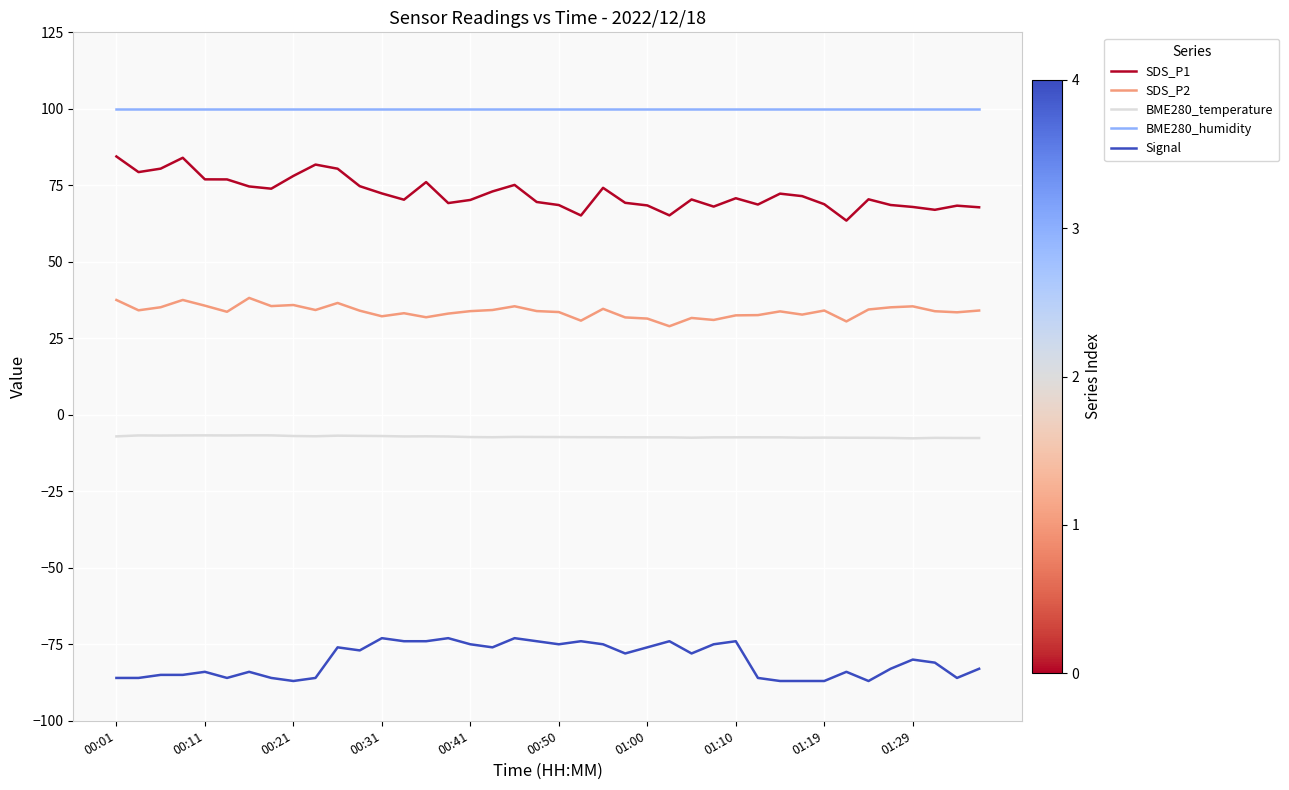

Which series has the largest total across all categories?

BME280_humidity